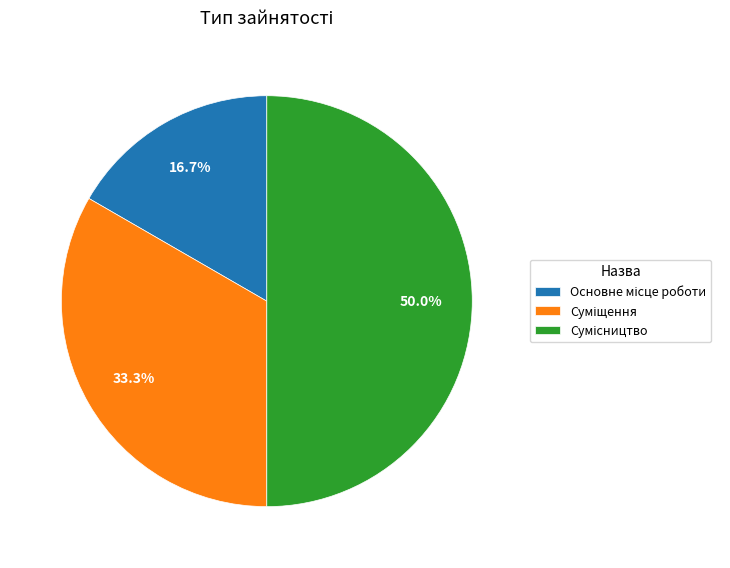

Count the number of slices in the pie.

3